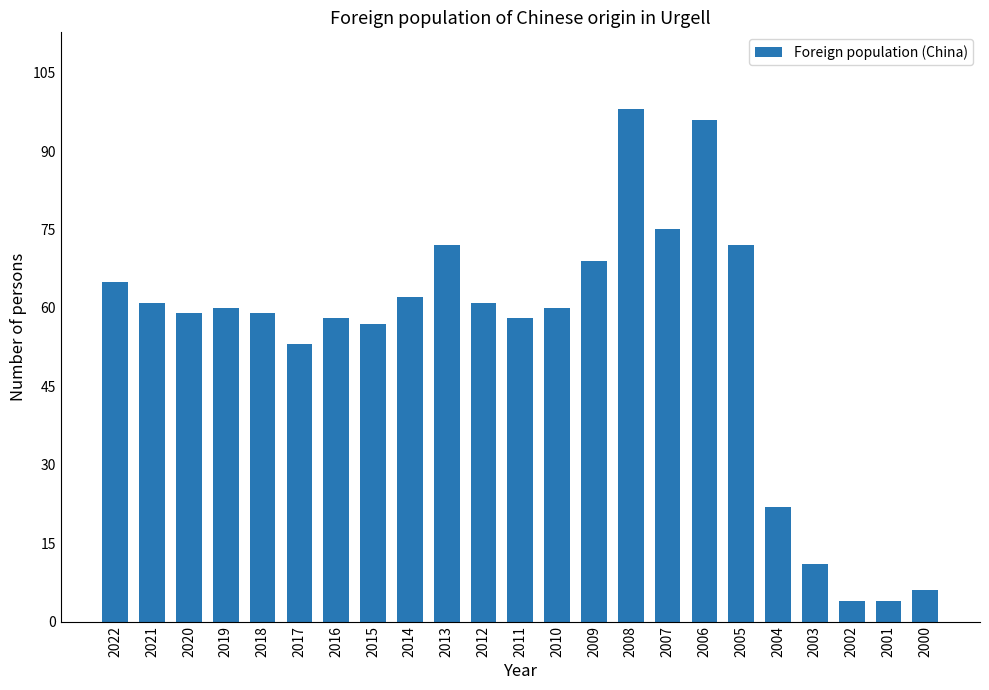

The chart shows a value of 100 at 2005. True or false?

False